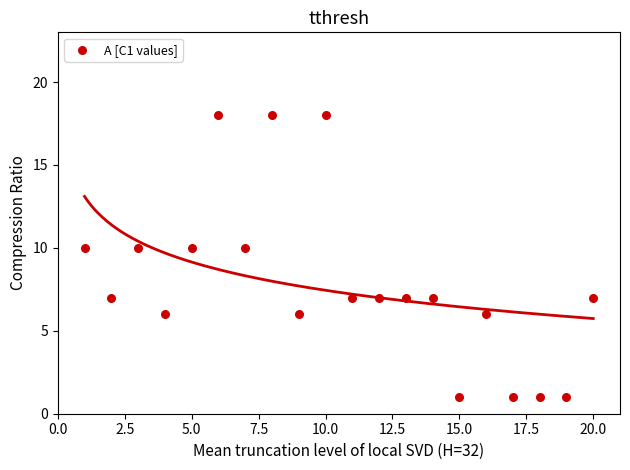

What is the range of X values (max minus min)?

19